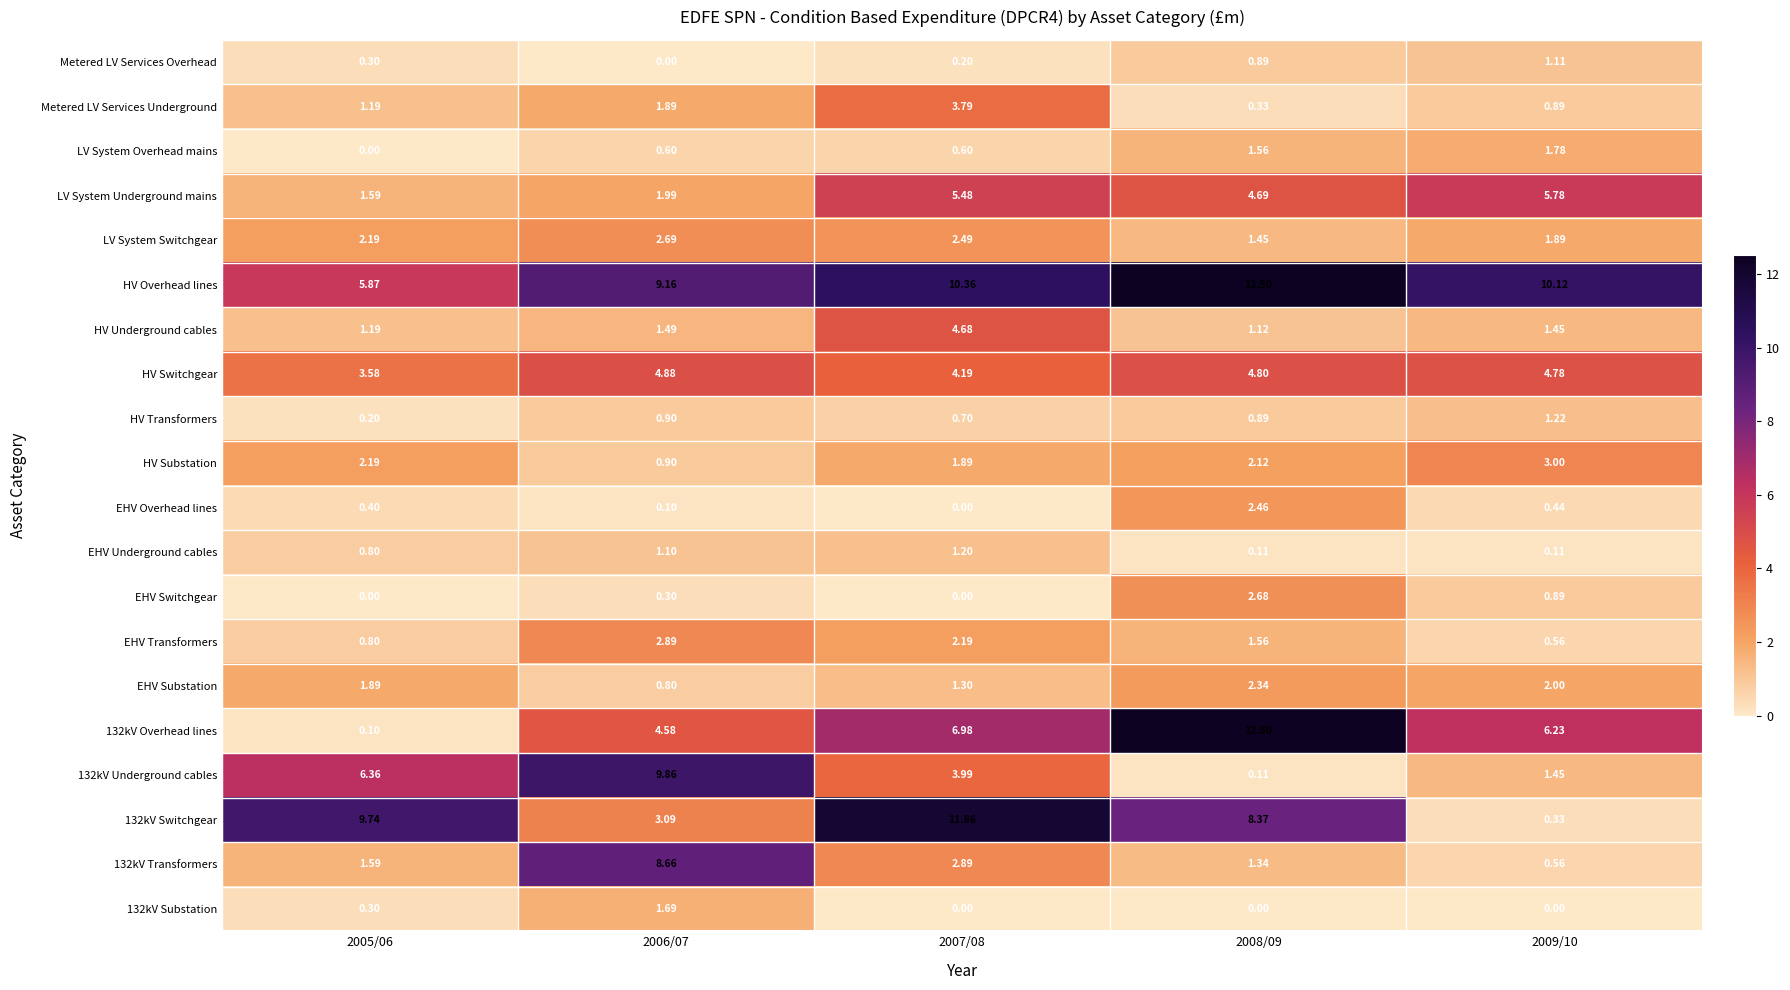

Which series changed the most between 2007/08 and 2009/10?

132kV Switchgear